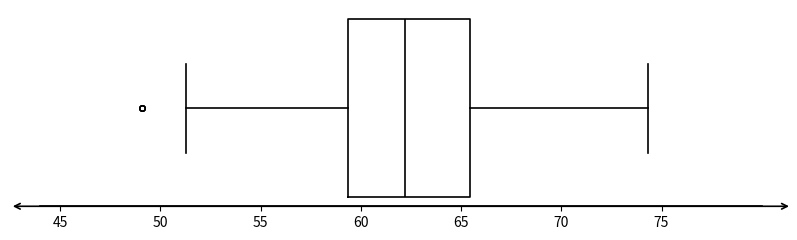

Where is the left edge of the box on the x-axis? The values are not printed on the chart, so give them approximately, as read against the axis.

59.5